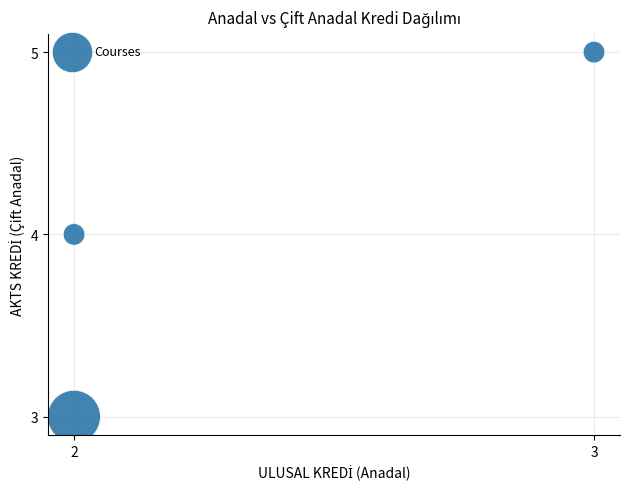

What is the average Y value?

4